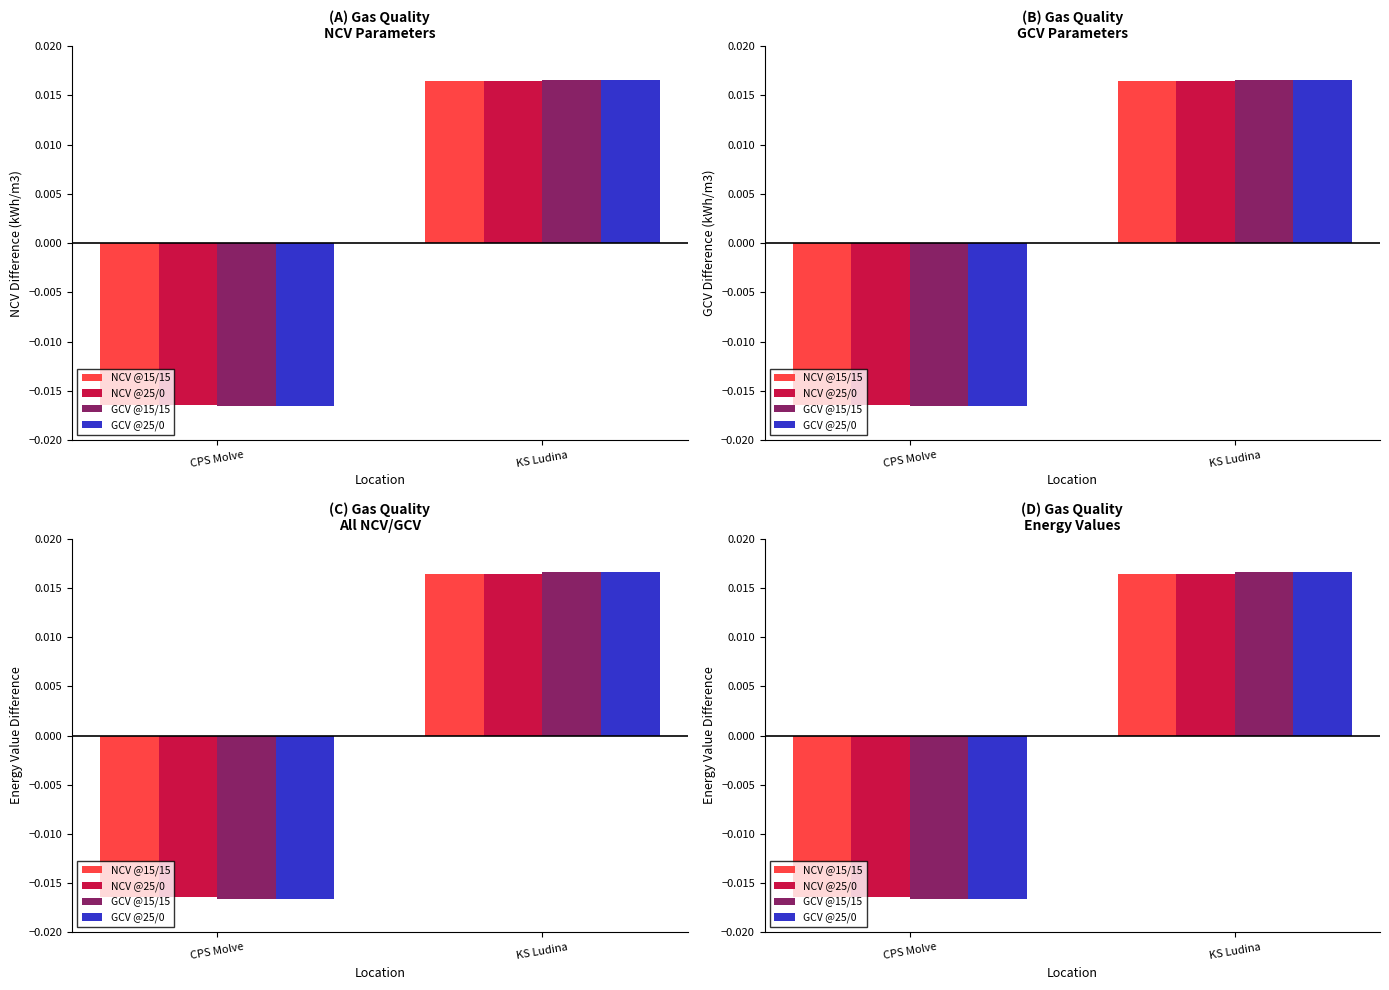

At which label does GCV @15/15 reach its minimum?

CPS Molve